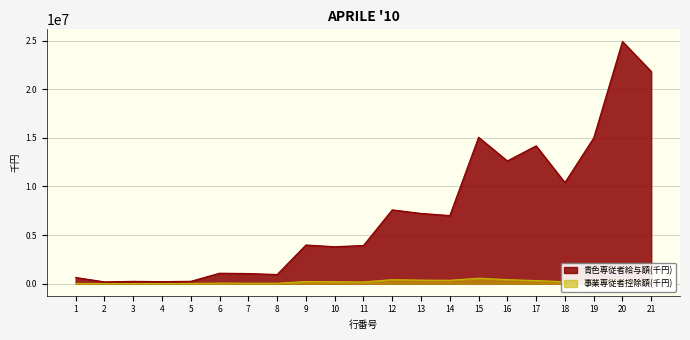

List the labels in order of 事業専従者控除額(千円) value, largest first.

15, 20, 16, 12, 13, 21, 14, 17, 19, 9, 10, 18, 11, 6, 7, 8, 5, 1, 4, 3, 2